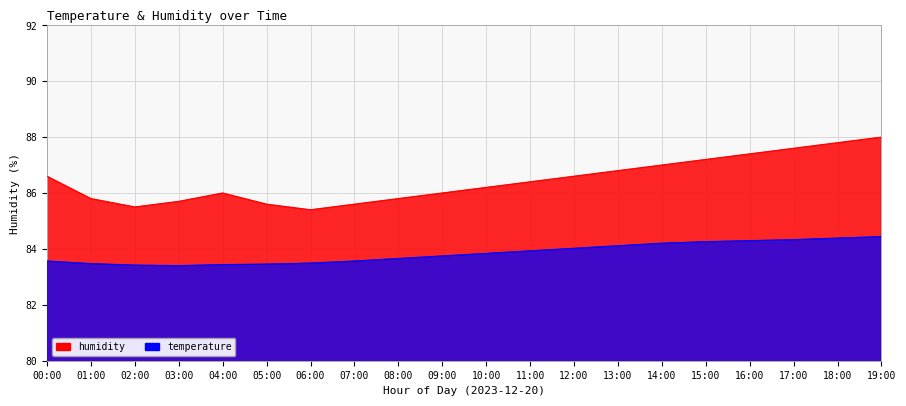

Which series has the largest total across all categories?

humidity